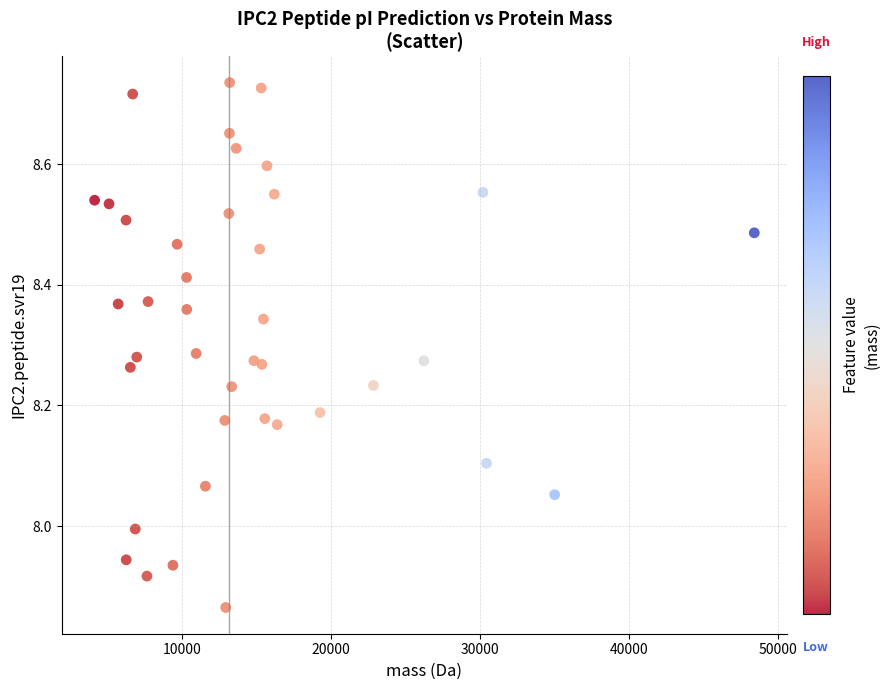

What is the range of X values (max minus min)?

44241.4